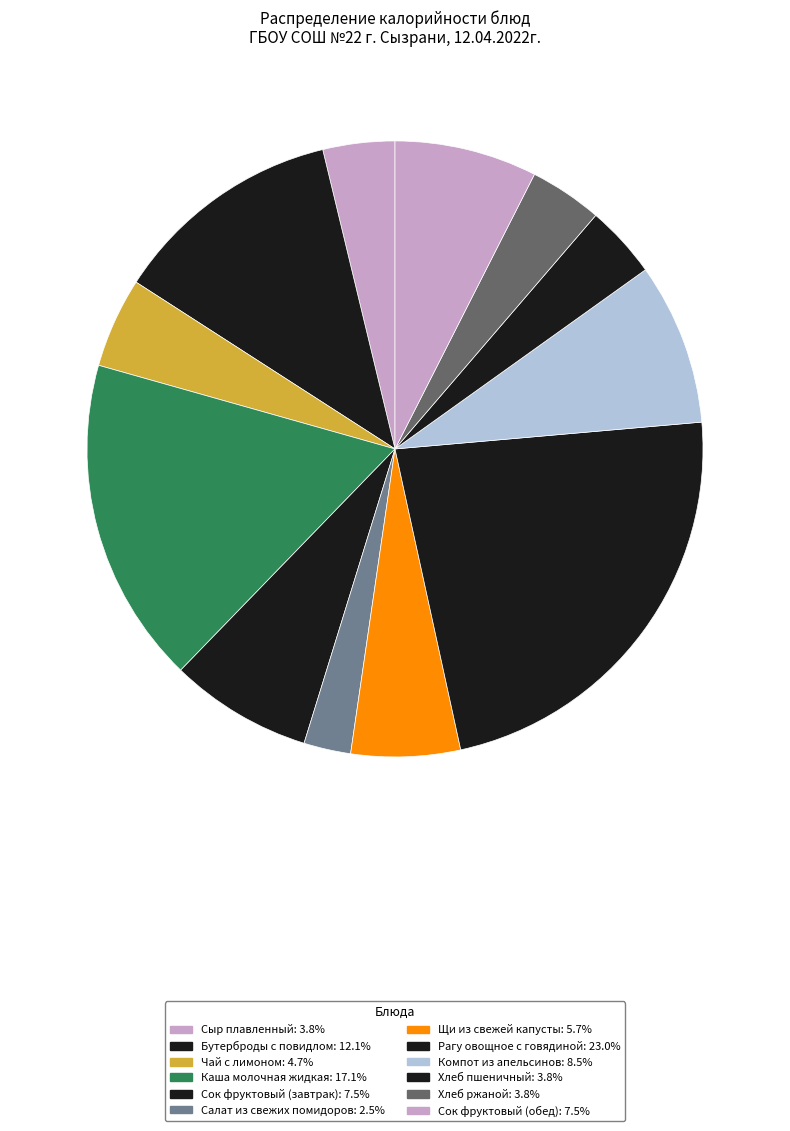

To the nearest percent, what portion does Хлеб пшеничный represent?

4%